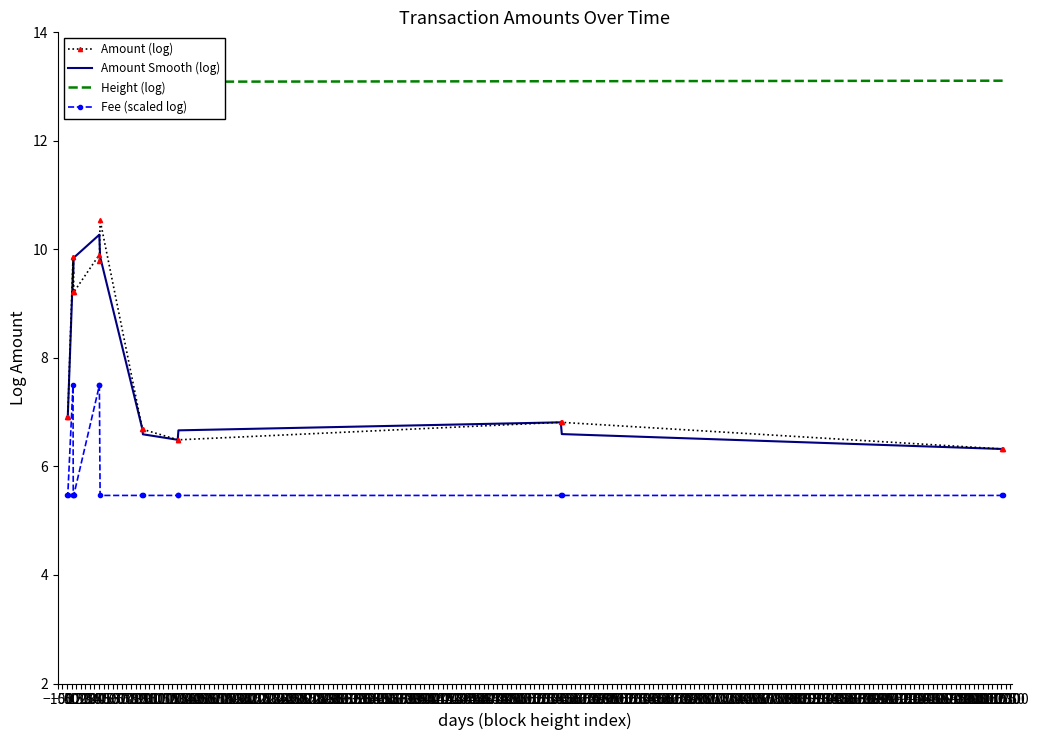

Is this an area chart (filled region under the line)?

No